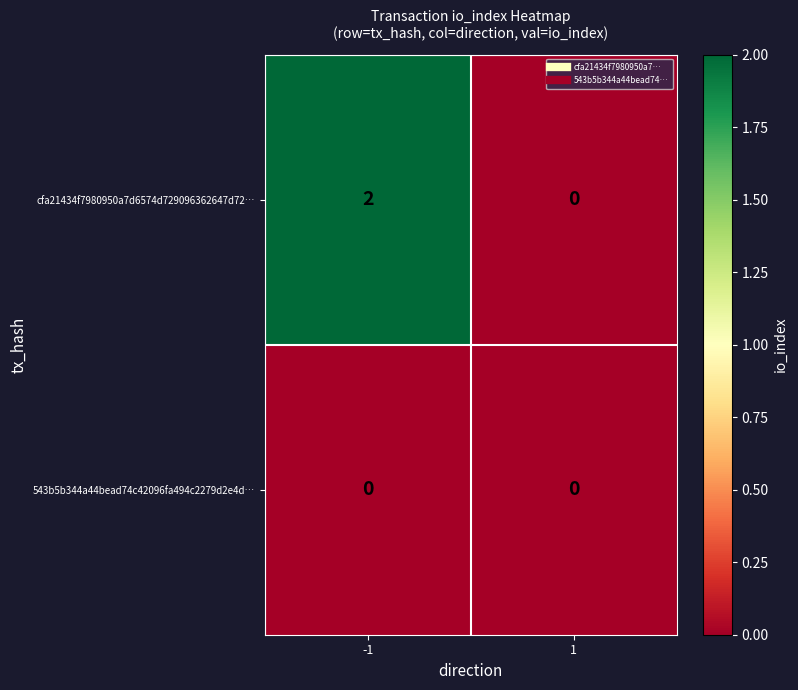

Reading left to right, list all the values displayed in this chart.

cfa21434f7980950a7d6574d729096362647d72…: -1=2	1=0
543b5b344a44bead74c42096fa494c2279d2e4d…: -1=0	1=0